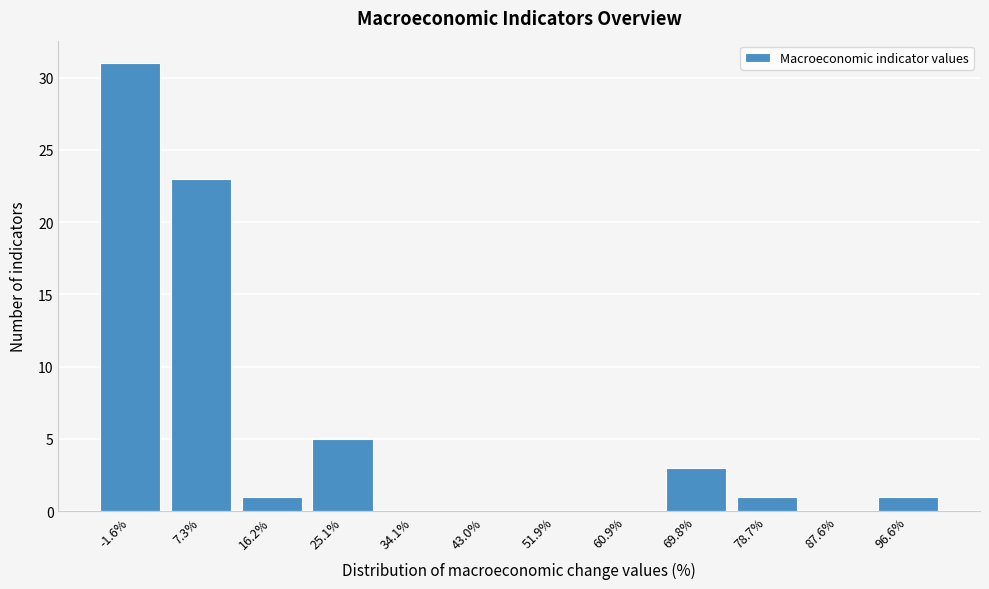

Over which range of the x-axis is the bar tallest?

-6 to 3